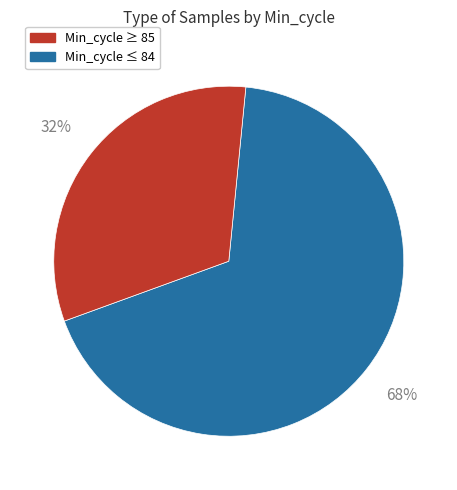

Is there a majority slice in this chart?

Yes